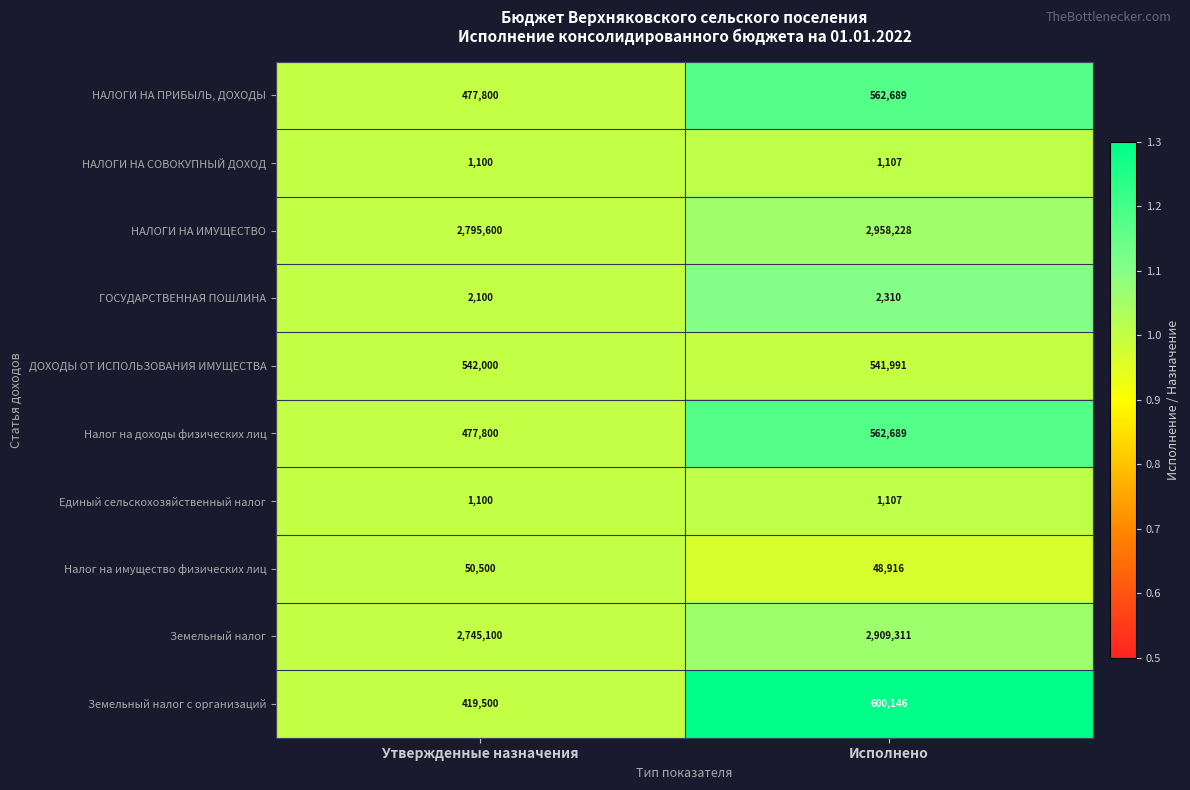

Which series has the largest total across all categories?

НАЛОГИ НА ИМУЩЕСТВО